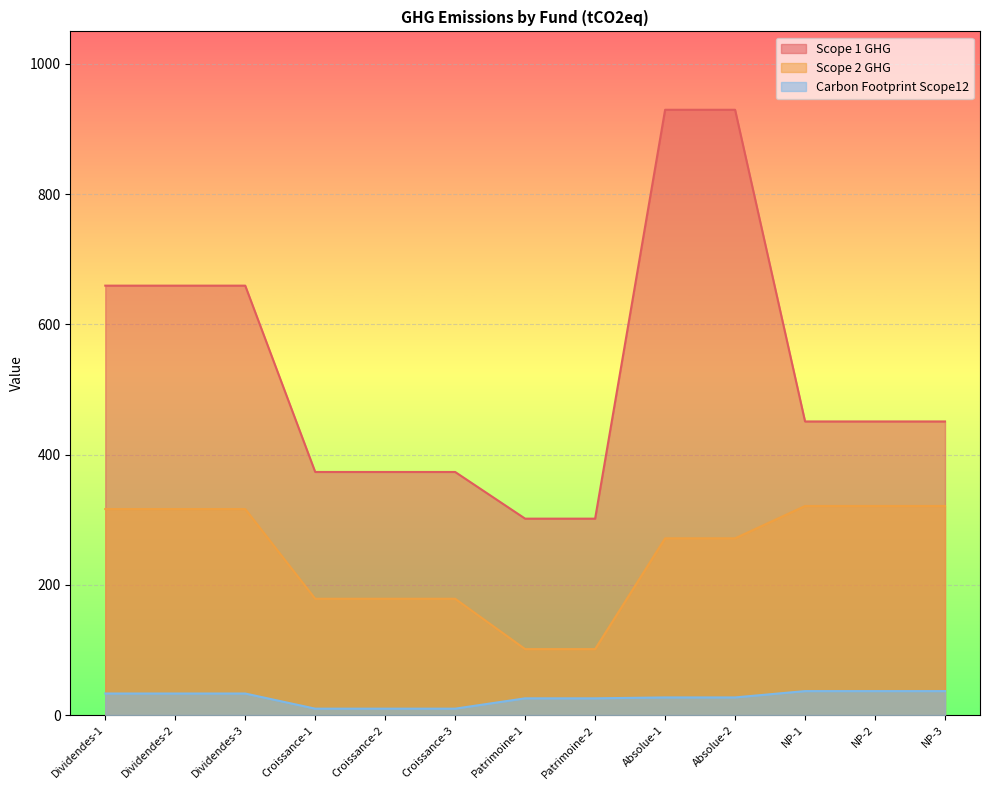

What is the sum of the Scope 1 GHG values at Croissance-1 and Patrimoine-1?

674.9